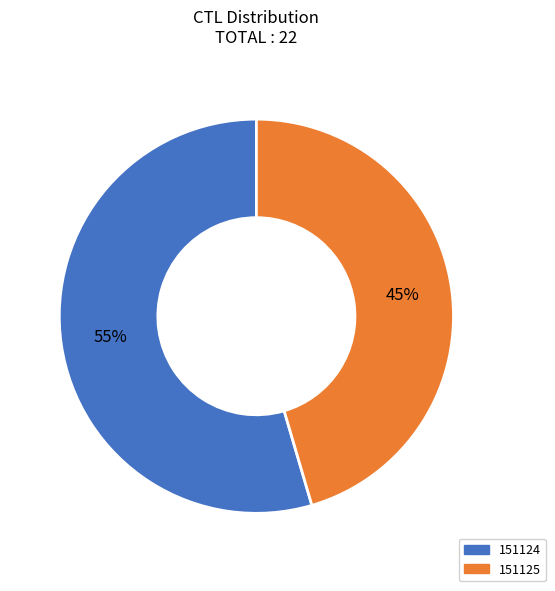

What is the ratio of the value at 151124 to the value at 151125?

1.2